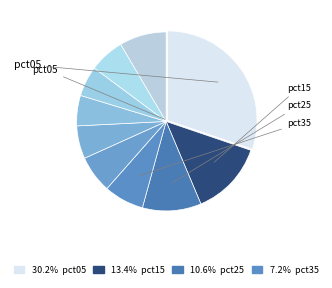

How many slices are in this pie chart?

10